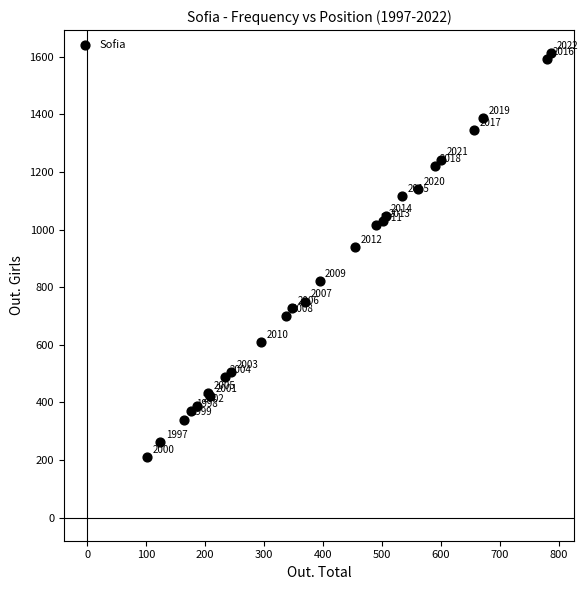

What Y value in the scatter plot is closest to 911?

938